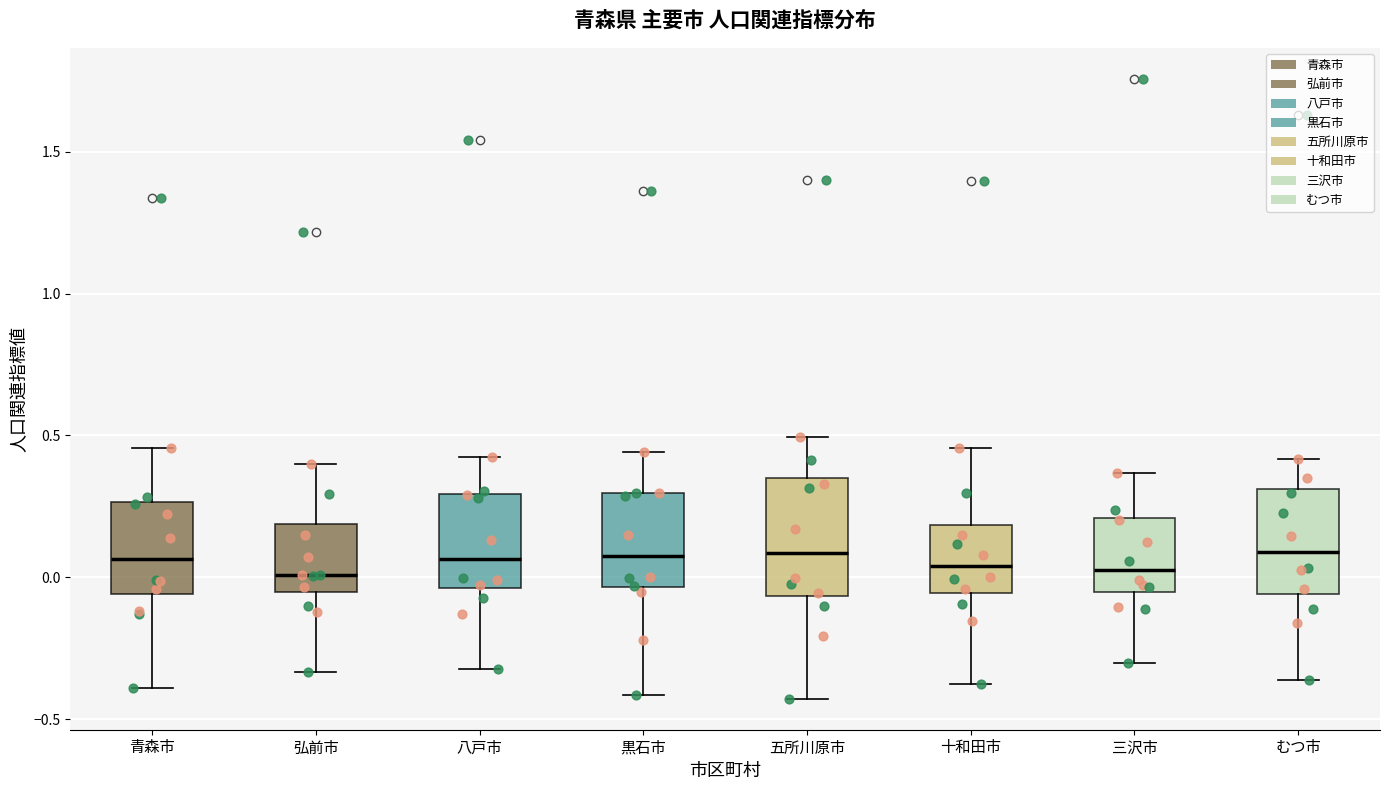

Reading left to right, transcribe this box plot: for each box, give where its median line is, the range the box spans, and where its two whiskers end, as read against the y-axis. The values are not printed on the chart, so give them approximately, as read against the axis.

青森市: median 0.05, box -0.05 to 0.25, whiskers -0.40 to 0.45
弘前市: median 0.00, box -0.05 to 0.20, whiskers -0.35 to 0.40
八戸市: median 0.05, box -0.05 to 0.30, whiskers -0.30 to 0.40
黒石市: median 0.10, box -0.05 to 0.30, whiskers -0.40 to 0.45
五所川原市: median 0.10, box -0.05 to 0.35, whiskers -0.45 to 0.50
十和田市: median 0.05, box -0.05 to 0.20, whiskers -0.40 to 0.45
三沢市: median 0.05, box -0.05 to 0.20, whiskers -0.30 to 0.35
むつ市: median 0.10, box -0.05 to 0.30, whiskers -0.35 to 0.40